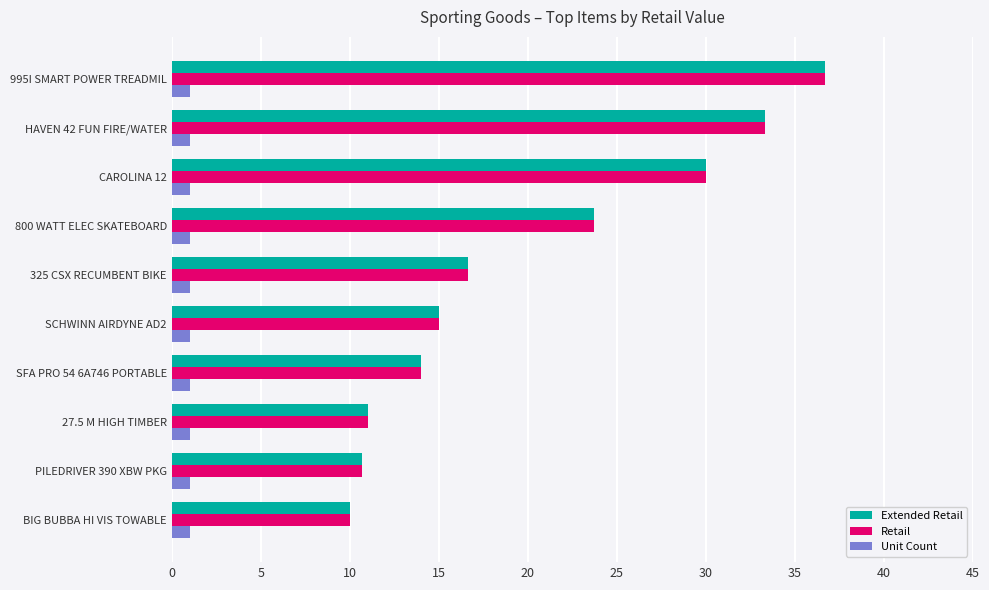

What is the difference between the Extended Retail values at BIG BUBBA HI VIS TOWABLE and SFA PRO 54 6A746 PORTABLE?

4.0